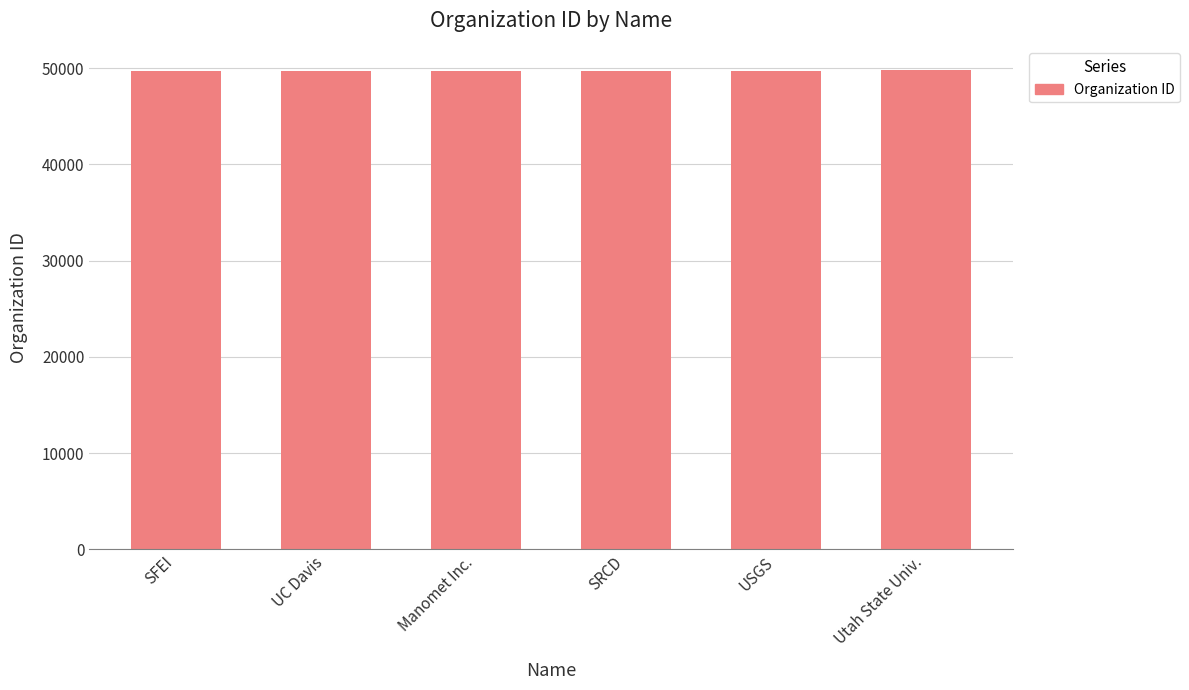

What is the label of the 3rd bar from the right?

SRCD